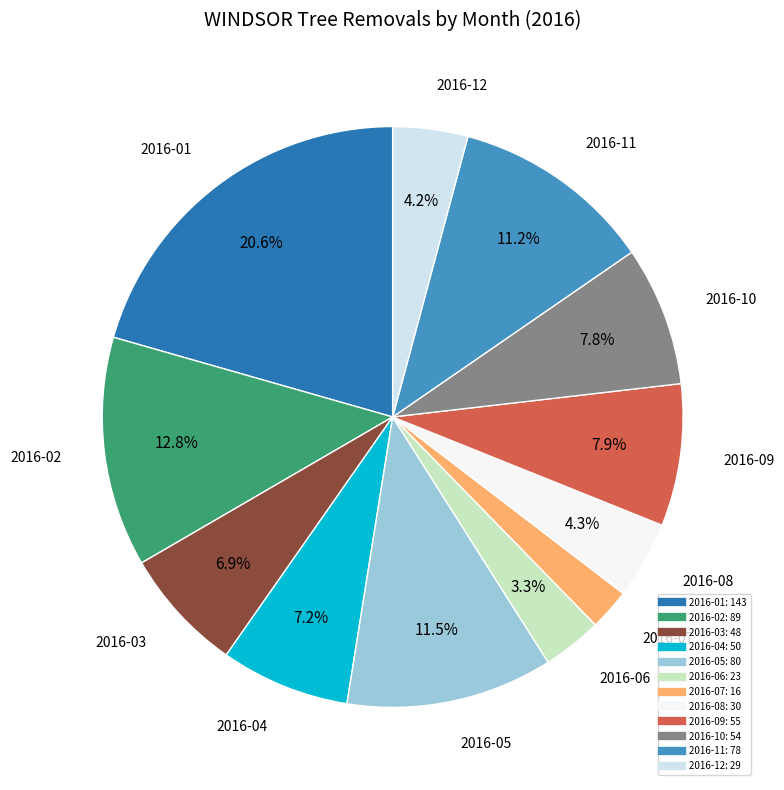

Is it true that 2016-04 is 7% of the pie?

True